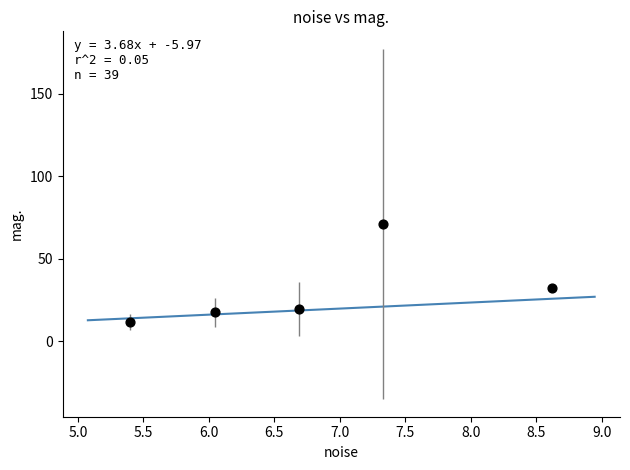

What is the average Y value?

30.4